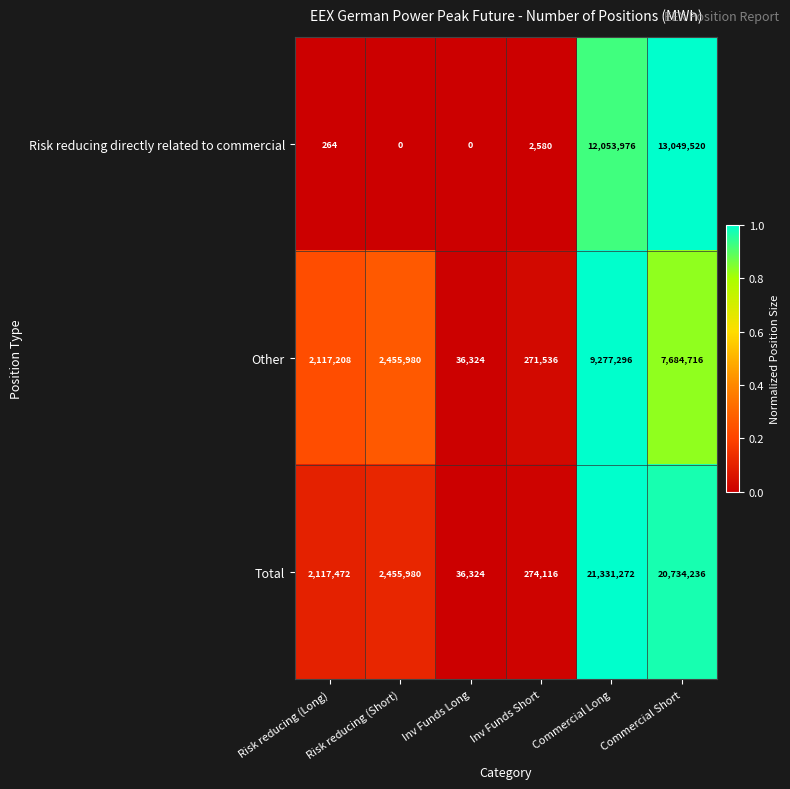

The Total series shows 2455980 at Risk reducing (Short). True or false?

True